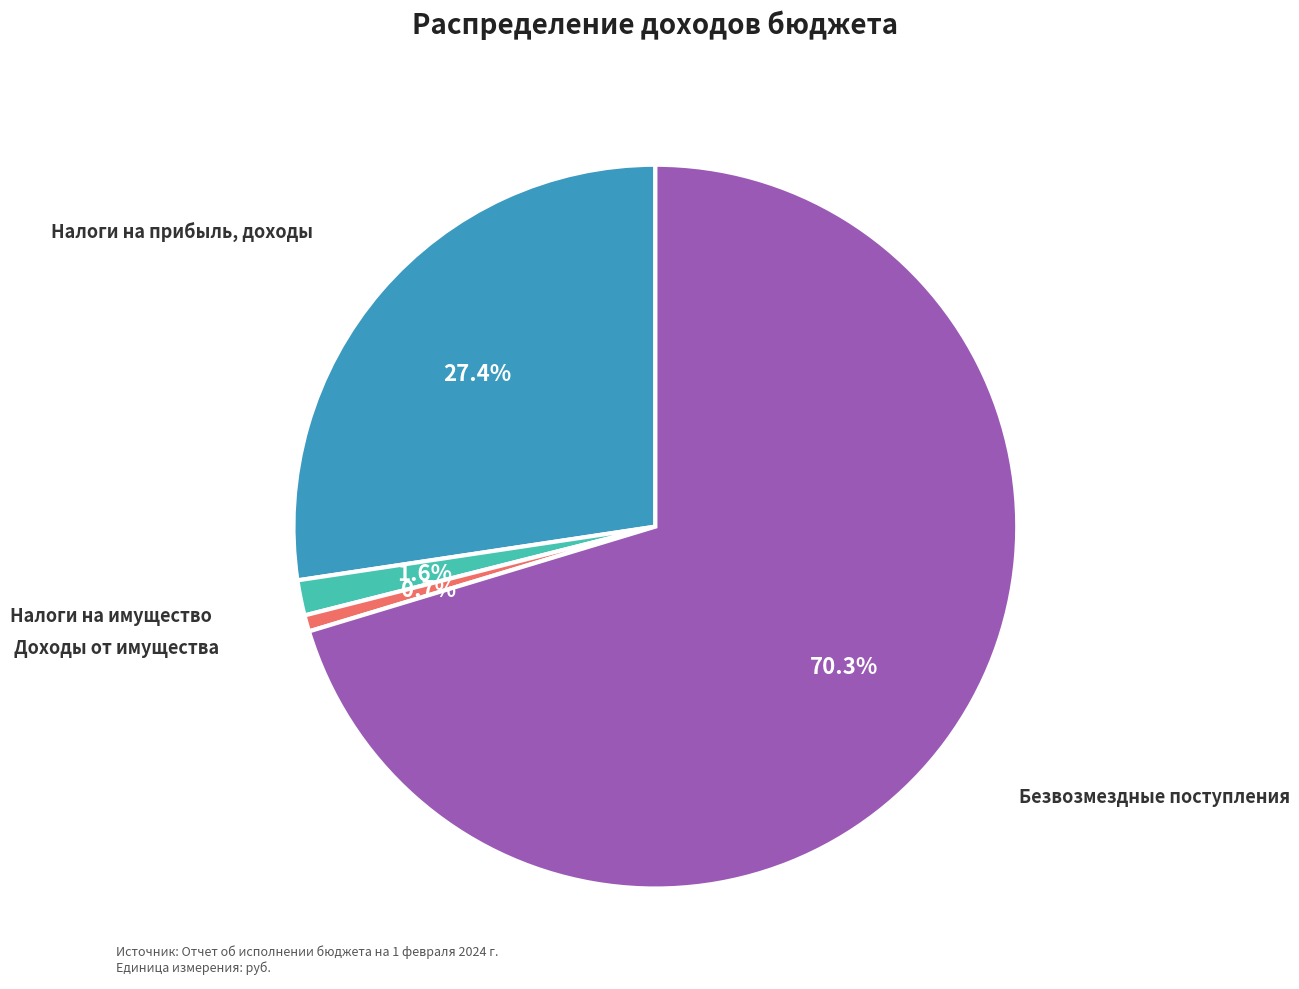

Is there any slice that represents more than half of the pie?

Yes